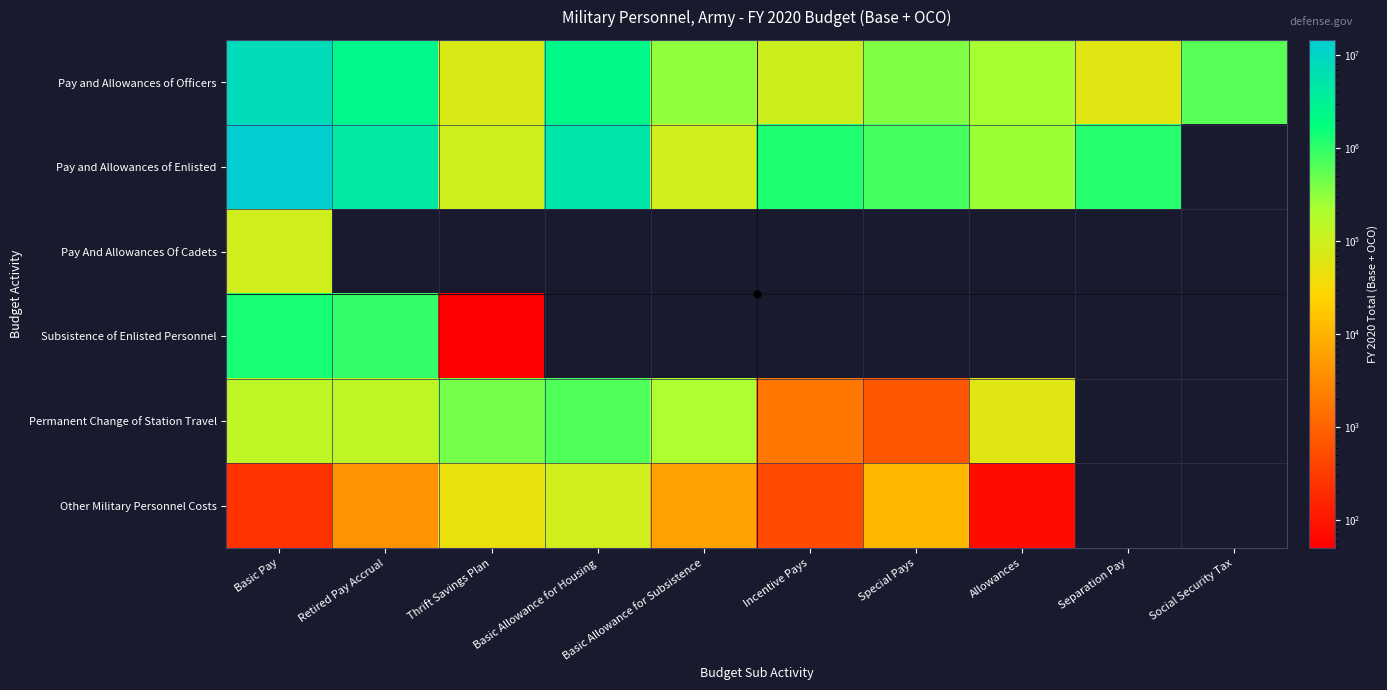

Reading left to right, what are all the values shown in this chart?

Pay and Allowances of Officers: Basic Pay=7921993	Retired Pay Accrual=2424780	Thrift Savings Plan=75832	Basic Allowance for Housing=2295888	Basic Allowance for Subsistence=304440	Incentive Pays=97826	Special Pays=382282	Allowances=225742	Separation Pay=60251	Social Security Tax=604817
Pay and Allowances of Enlisted: Basic Pay=14608399	Retired Pay Accrual=4467595	Thrift Savings Plan=96028	Basic Allowance for Housing=5016129	Basic Allowance for Subsistence=90106	Incentive Pays=1191664	Special Pays=793615	Allowances=267816	Separation Pay=1117543	Social Security Tax=0
Pay And Allowances Of Cadets: Basic Pay=90098	Retired Pay Accrual=0	Thrift Savings Plan=0	Basic Allowance for Housing=0	Basic Allowance for Subsistence=0	Incentive Pays=0	Special Pays=0	Allowances=0	Separation Pay=0	Social Security Tax=0
Subsistence of Enlisted Personnel: Basic Pay=1328735	Retired Pay Accrual=969711	Thrift Savings Plan=50	Basic Allowance for Housing=0	Basic Allowance for Subsistence=0	Incentive Pays=0	Special Pays=0	Allowances=0	Separation Pay=0	Social Security Tax=0
Permanent Change of Station Travel: Basic Pay=139802	Retired Pay Accrual=141782	Thrift Savings Plan=438241	Basic Allowance for Housing=670827	Basic Allowance for Subsistence=214770	Incentive Pays=1812	Special Pays=698	Allowances=60943	Separation Pay=0	Social Security Tax=0
Other Military Personnel Costs: Basic Pay=234	Retired Pay Accrual=4182	Thrift Savings Plan=45400	Basic Allowance for Housing=90434	Basic Allowance for Subsistence=6006	Incentive Pays=496	Special Pays=11623	Allowances=74	Separation Pay=0	Social Security Tax=0